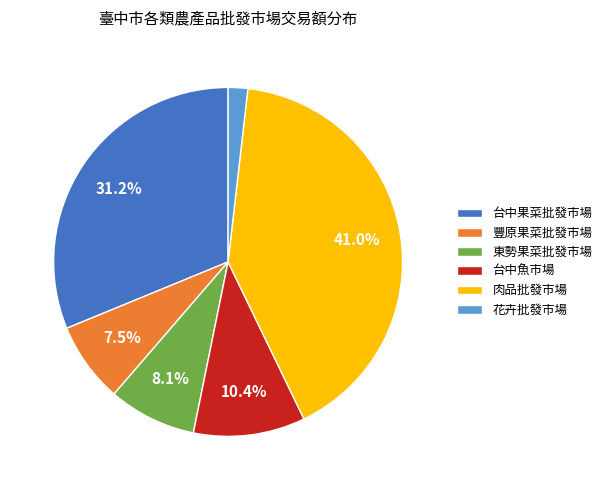

Approximately how many times larger is the value at 豐原果菜批發市場 compared to 肉品批發市場?

0.2